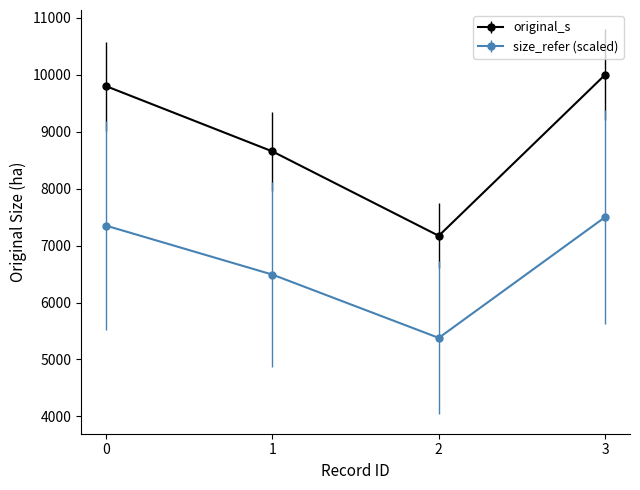

At which category does the chart reach its minimum across all series?

2